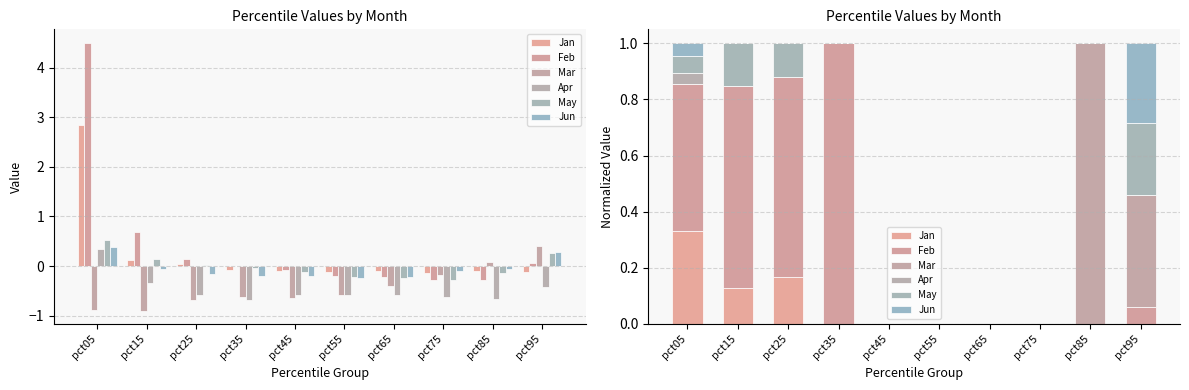

Is it true that Mar equals 0.0 at pct25?

True